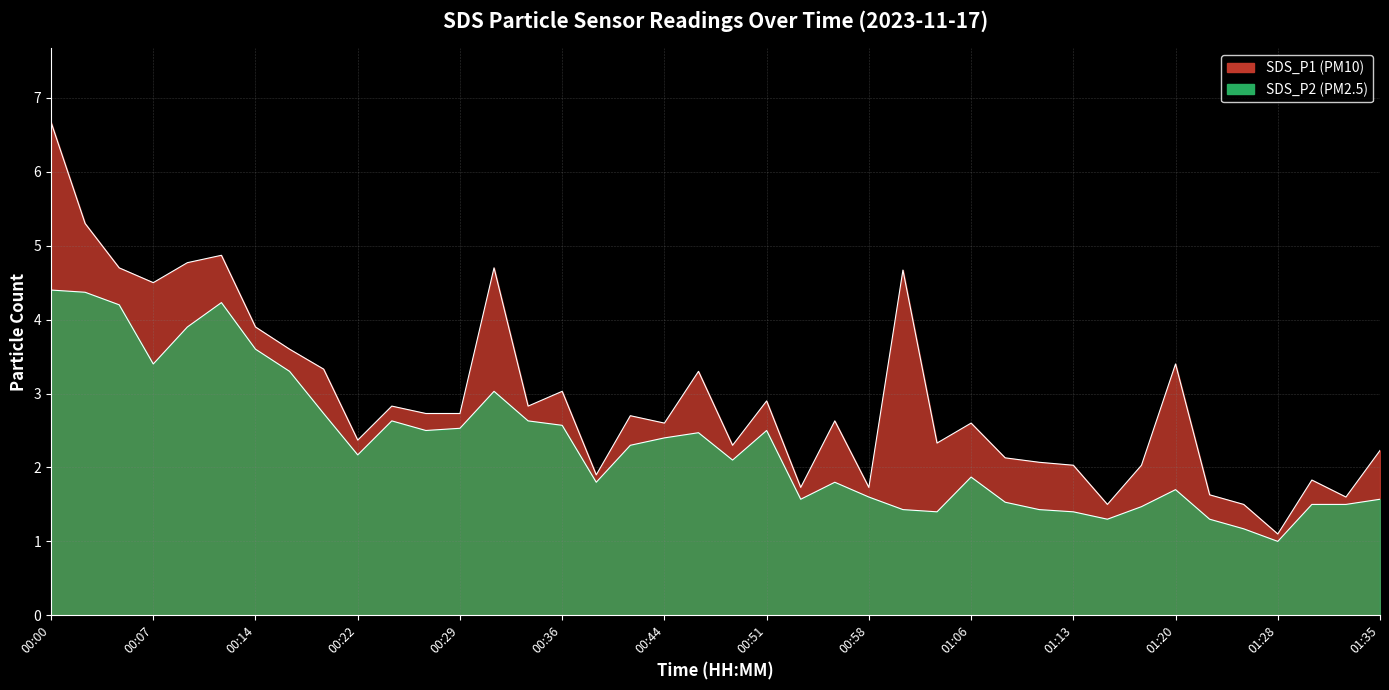

Does the chart display data point markers on the line(s)?

No